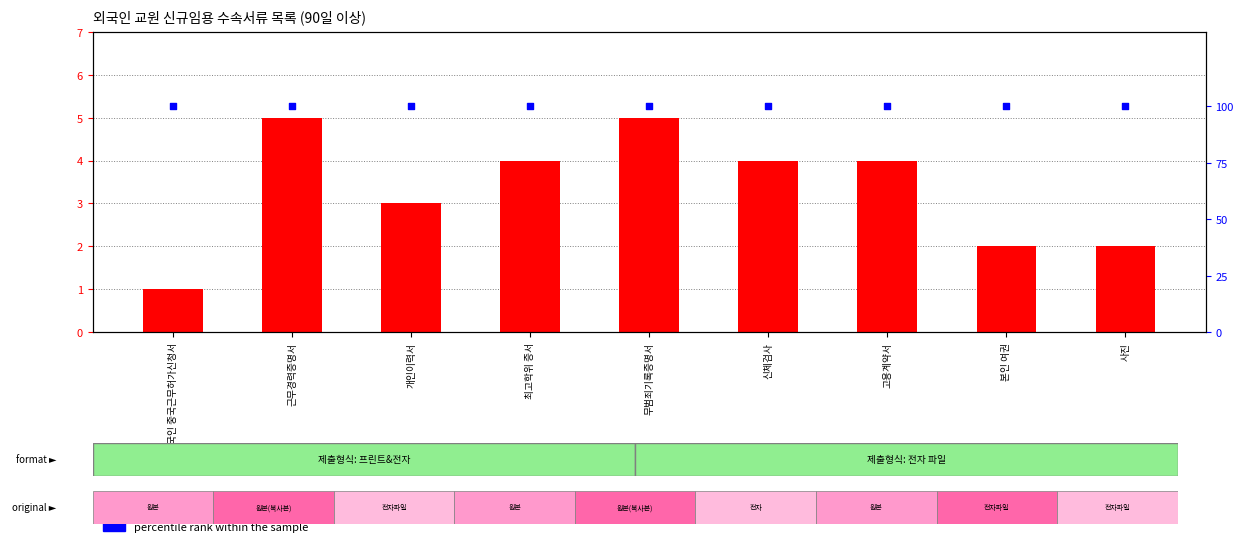

What are all the series names shown in the legend?

transformed count, percentile rank within the sample